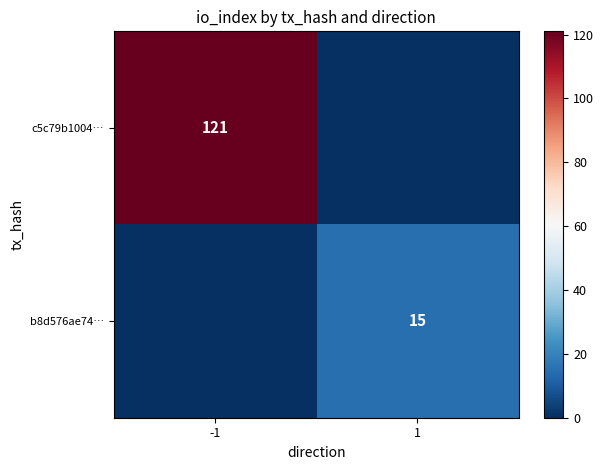

True or false: b8d576ae74… has a value of 15 at 1.

True